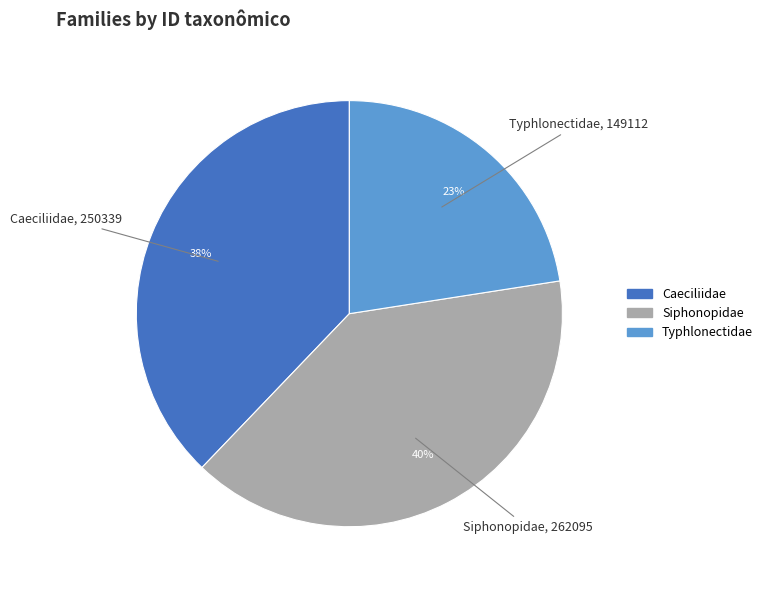

Combined, do Siphonopidae and Caeciliidae account for over 50%?

Yes